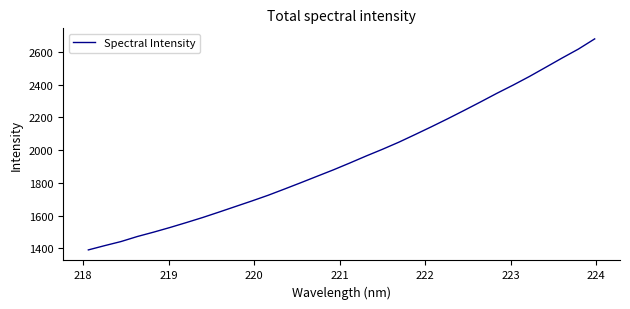

What is the smallest value displayed?

1390.1